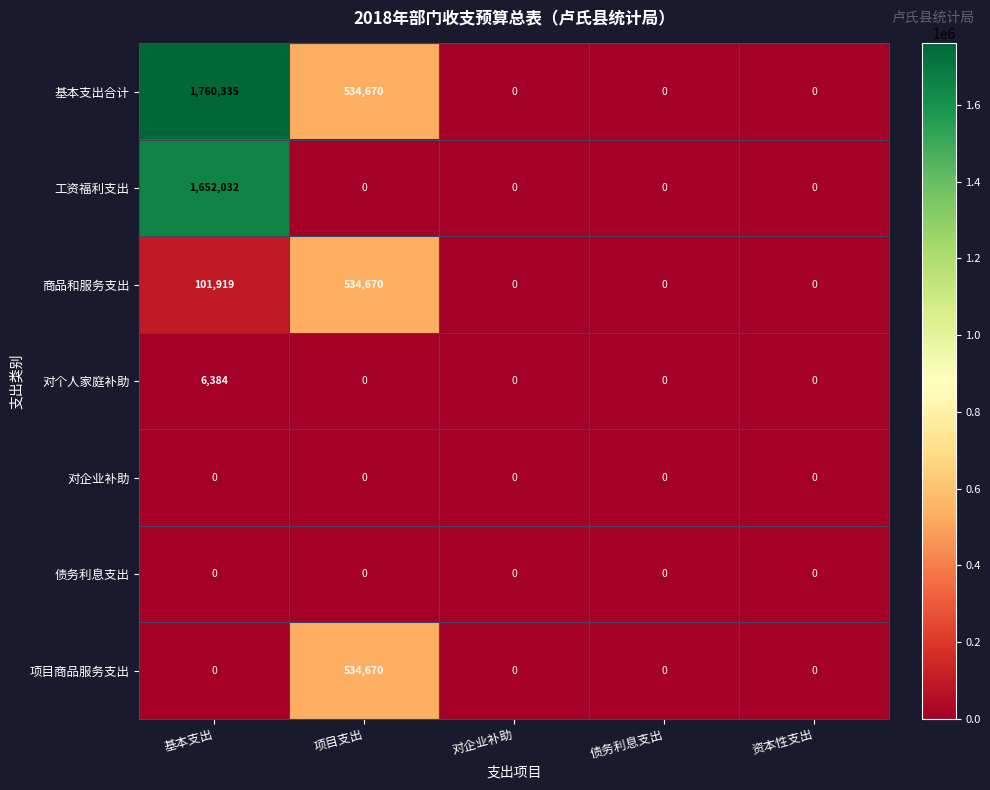

What is the total value across all series at 项目支出?

1604010